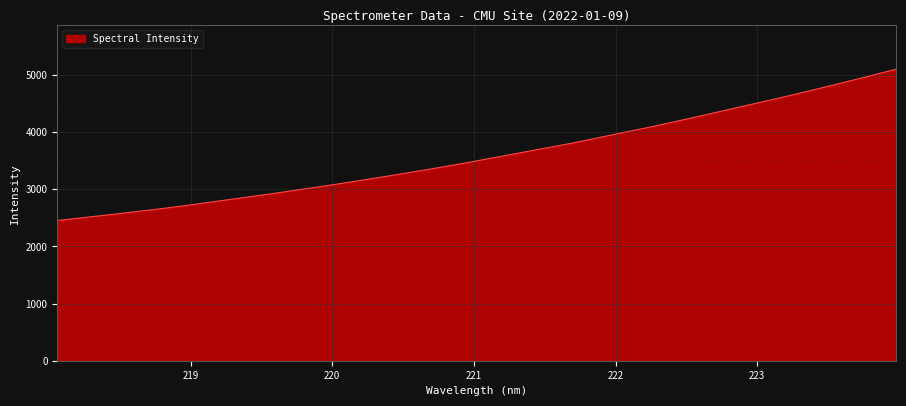

What is the maximum value shown in the chart?

5103.9